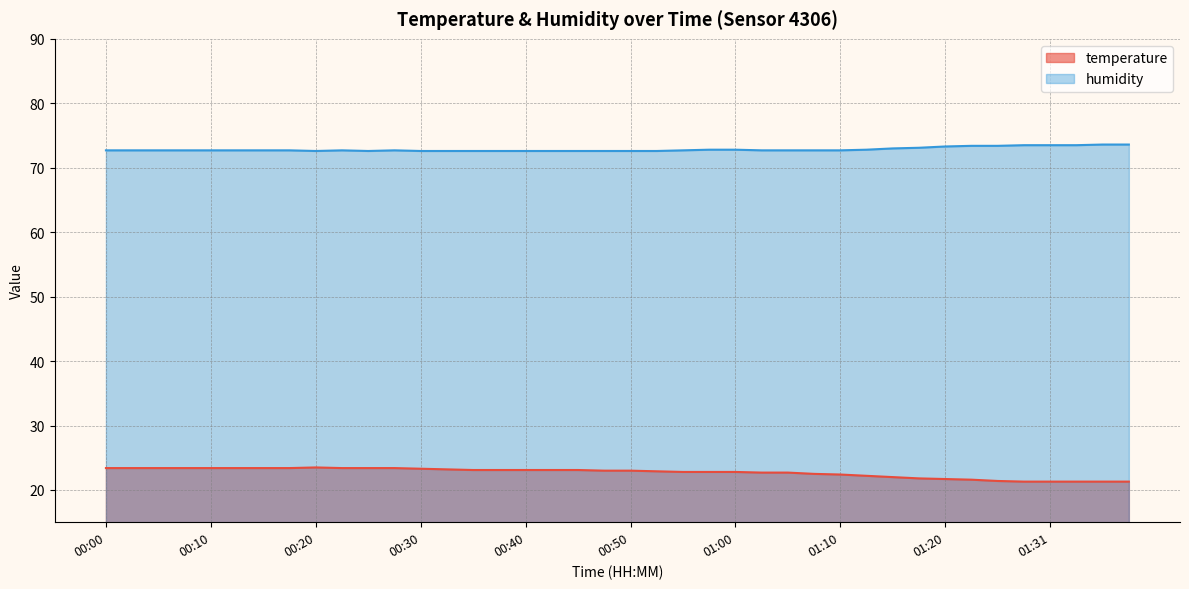

List the series in order of their peak value, highest first.

humidity, temperature